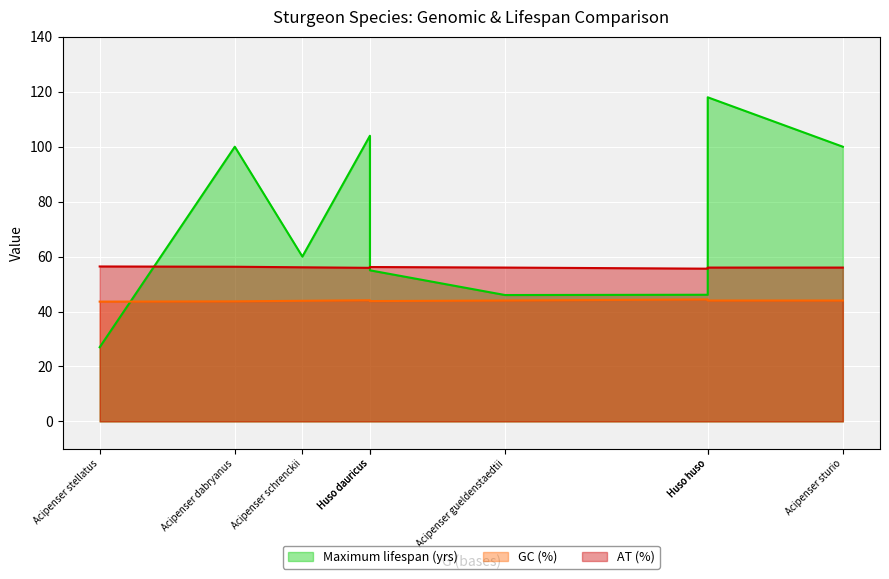

Where is GC (%) nearest to the value 44?

Acipenser gueldenstaedtii